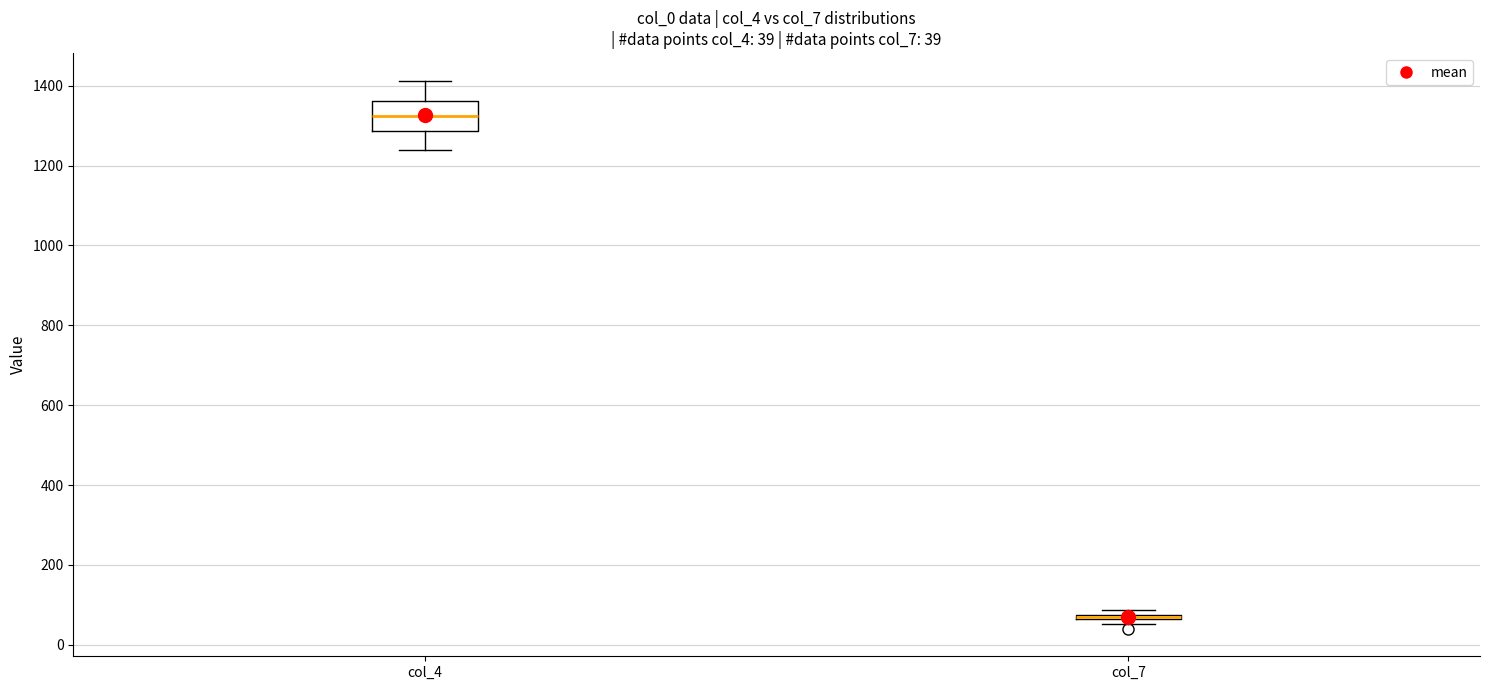

Which box is the tallest, from its lower edge to its upper edge?

col_4